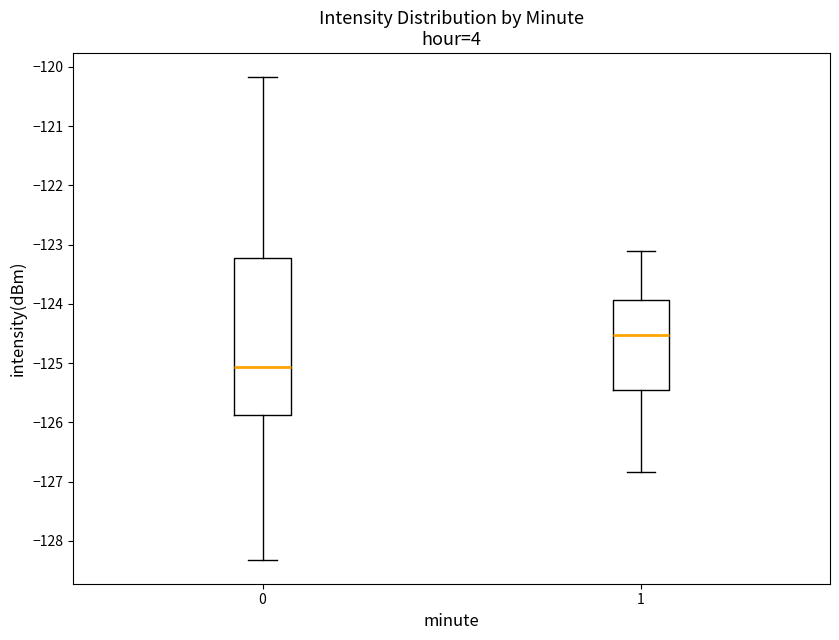

Which box's median line is the highest?

1